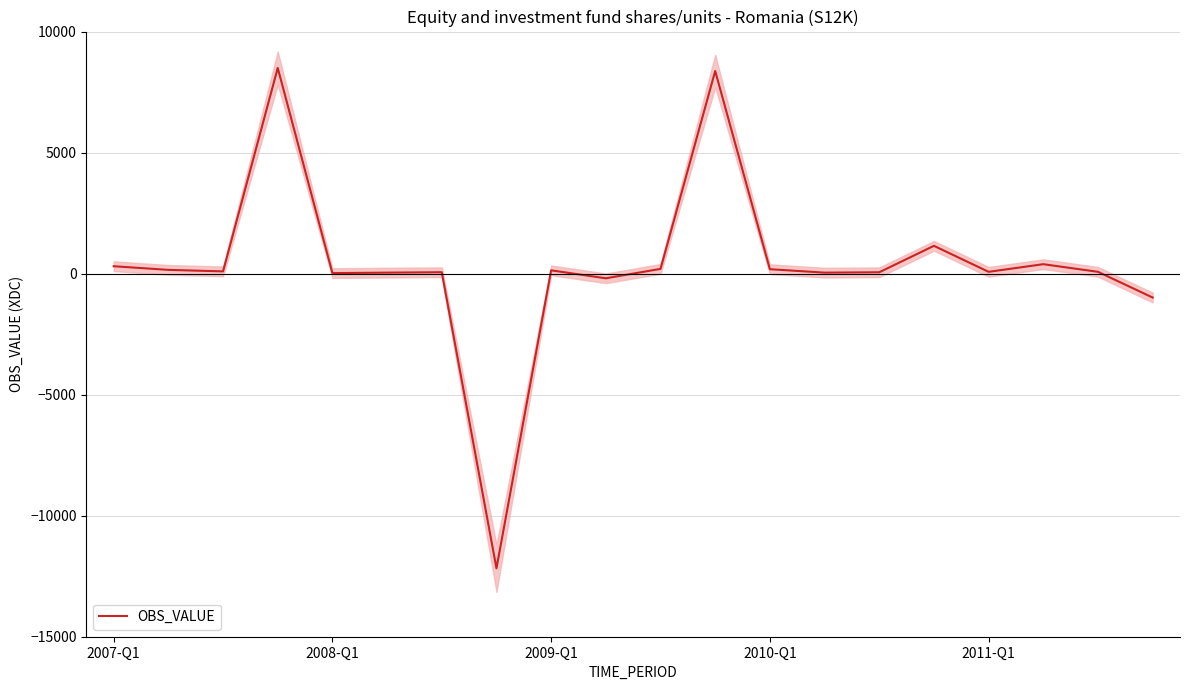

What is the sum of the values at 14 and 2007-Q1?

360.8